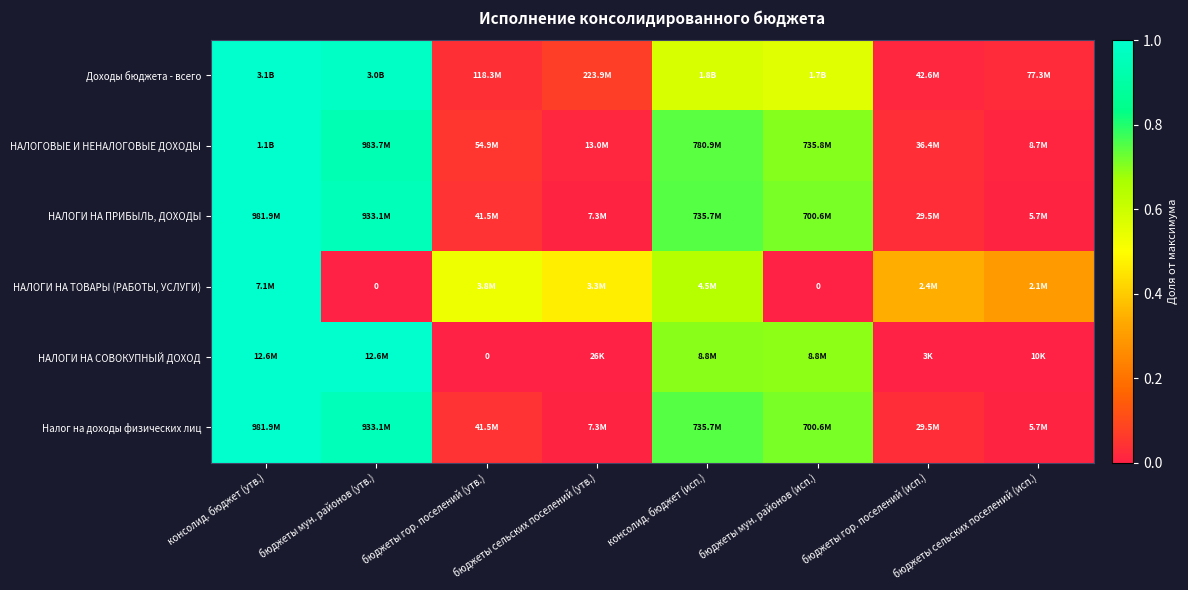

How many data points does each series have?

8